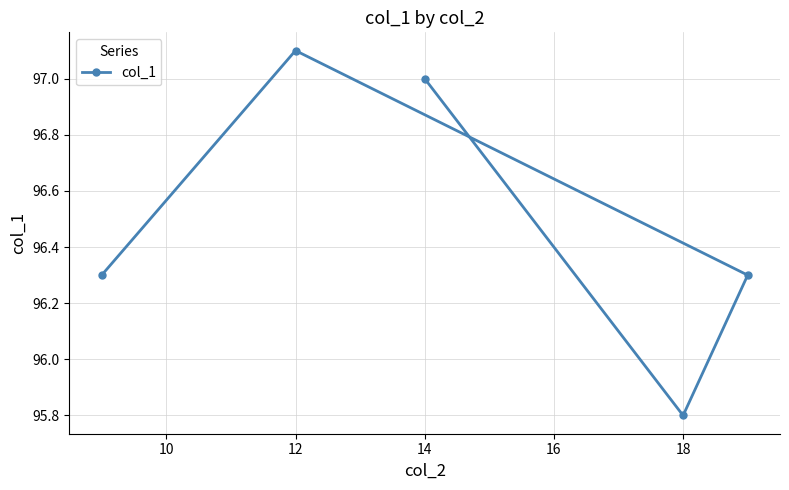

Reading left to right, list all the values displayed in this chart.

96.3	97.1	97.0	95.8	96.3